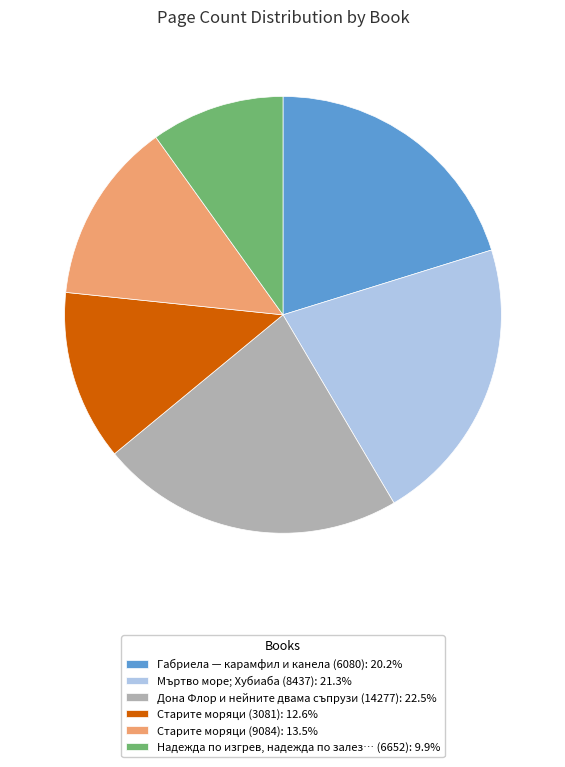

Combined, do Мъртво море; Хубиаба (8437): 21.3% and Старите моряци (9084): 13.5% account for over 50%?

No